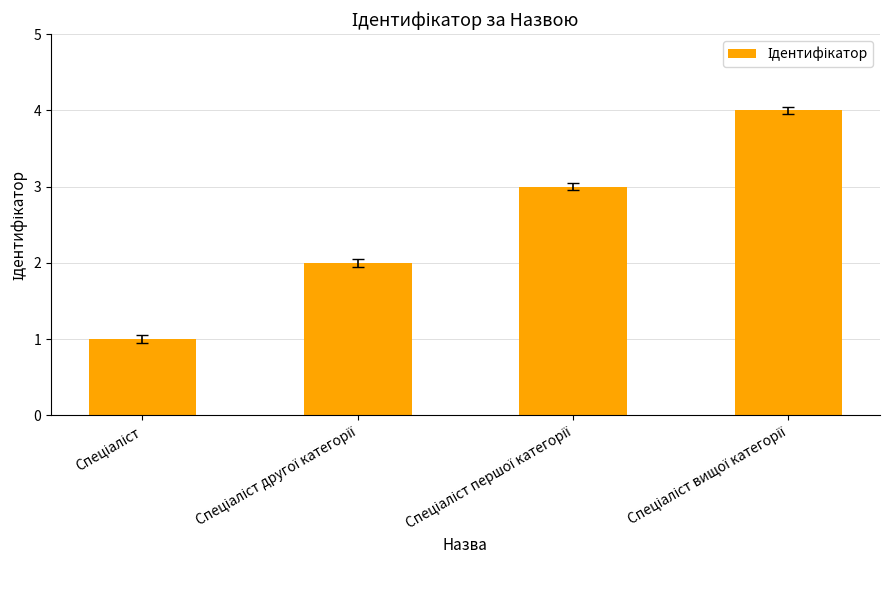

What is the maximum value shown in the chart?

4